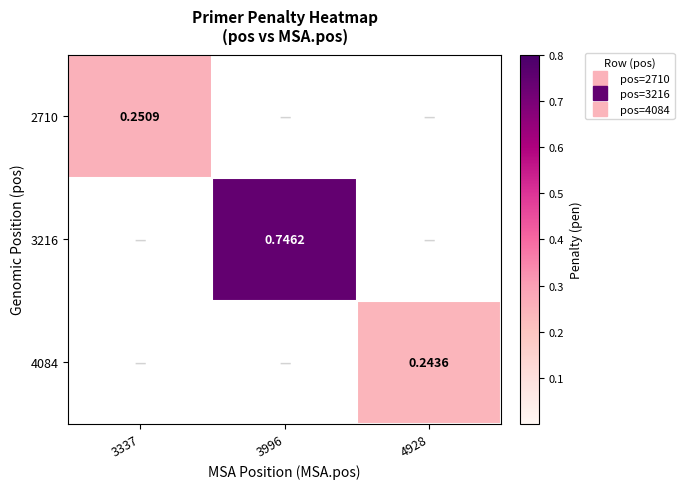

What is the sum of all 2710 values?

0.3